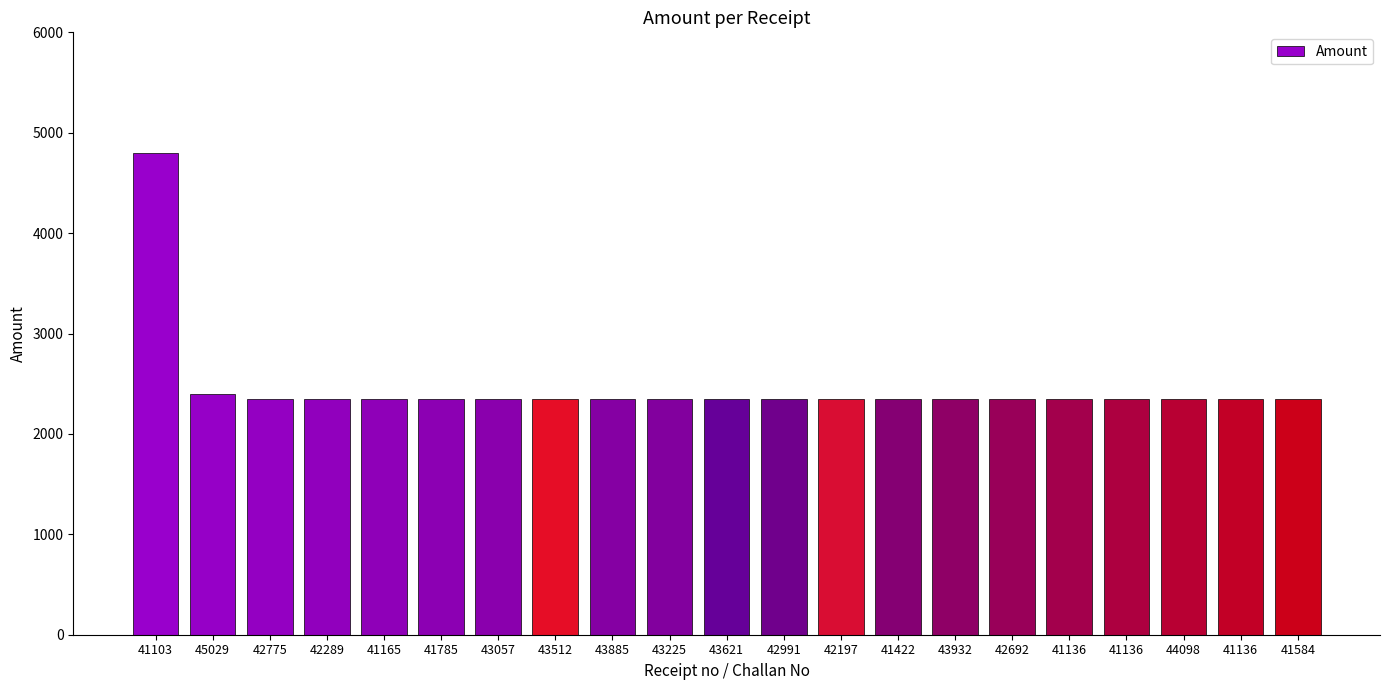

At which category does the chart reach its minimum across all series?

42775